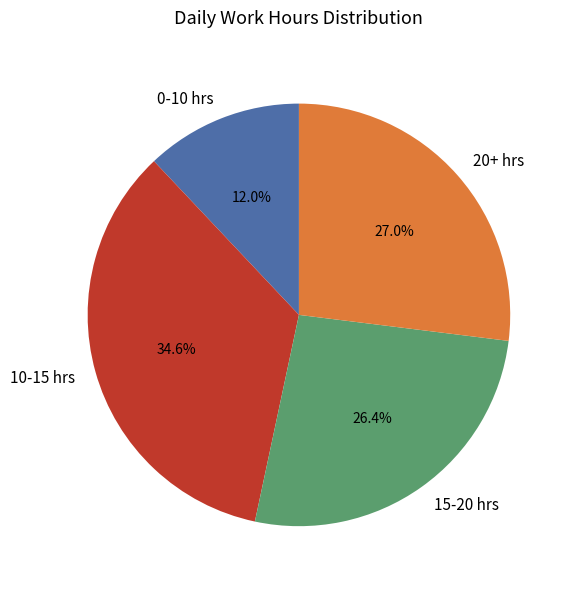

Does any single category account for the majority?

No